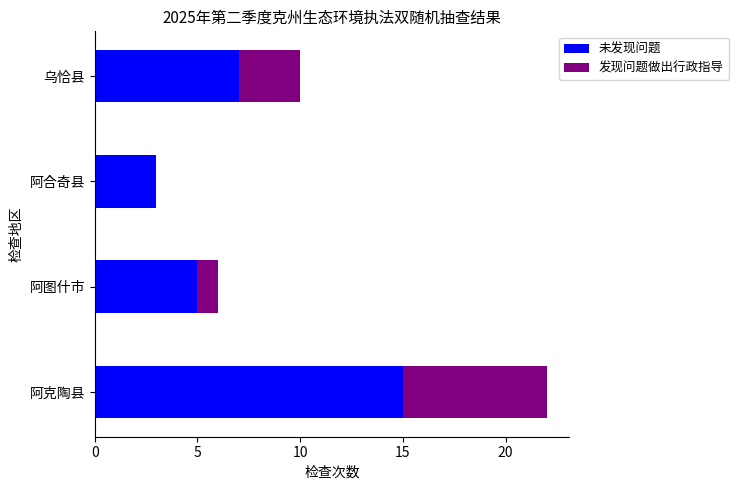

At which category is the sum across all series the highest?

阿克陶县